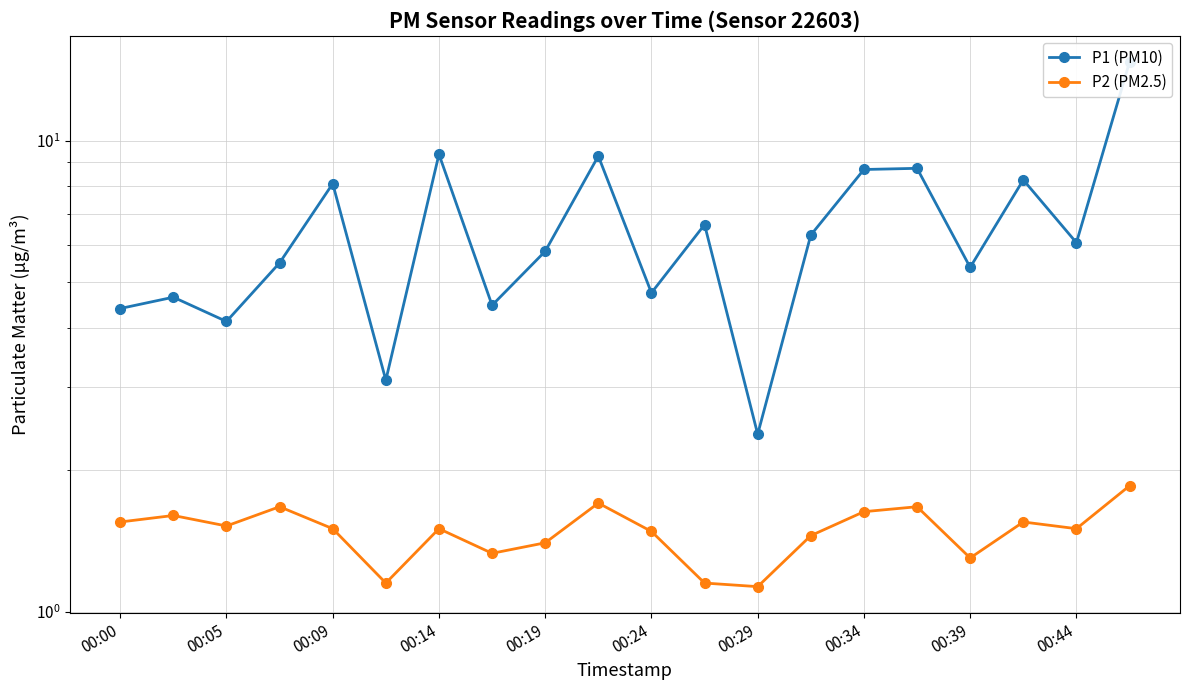

List the labels in order of P2 (PM2.5) value, largest first.

19, 00:44, 00:14, 15, 14, 00:05, 00:00, 17, 00:09, 00:19, 00:29, 18, 10, 13, 00:39, 00:34, 16, 00:24, 11, 12